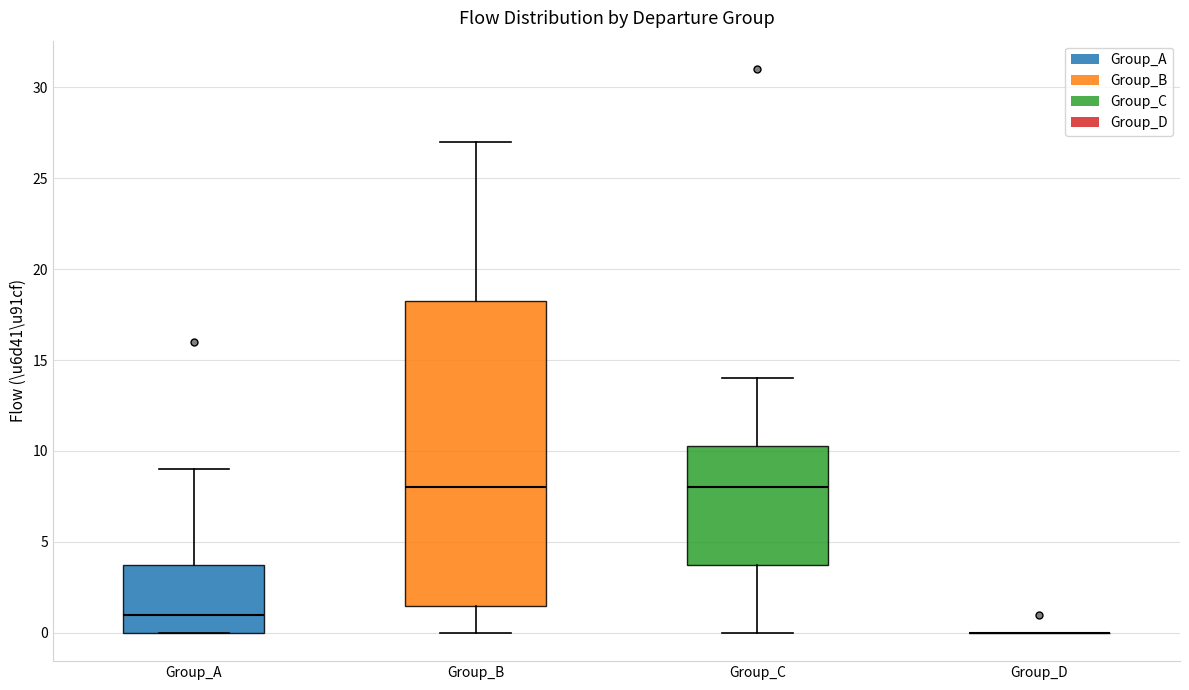

Comparing the boxes themselves (not the whiskers), which one is the tallest?

Group_B